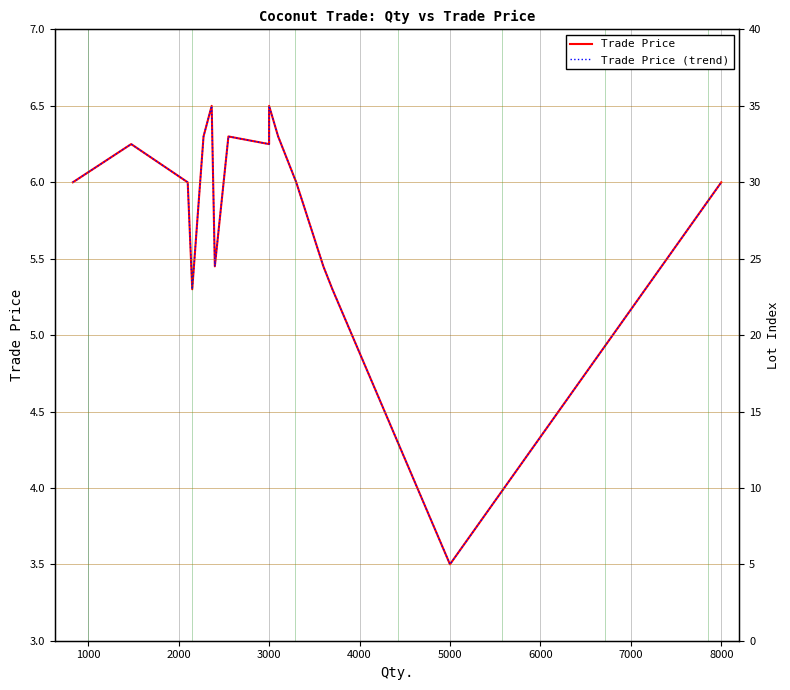

What is the highest value of the Trade Price series?

6.5